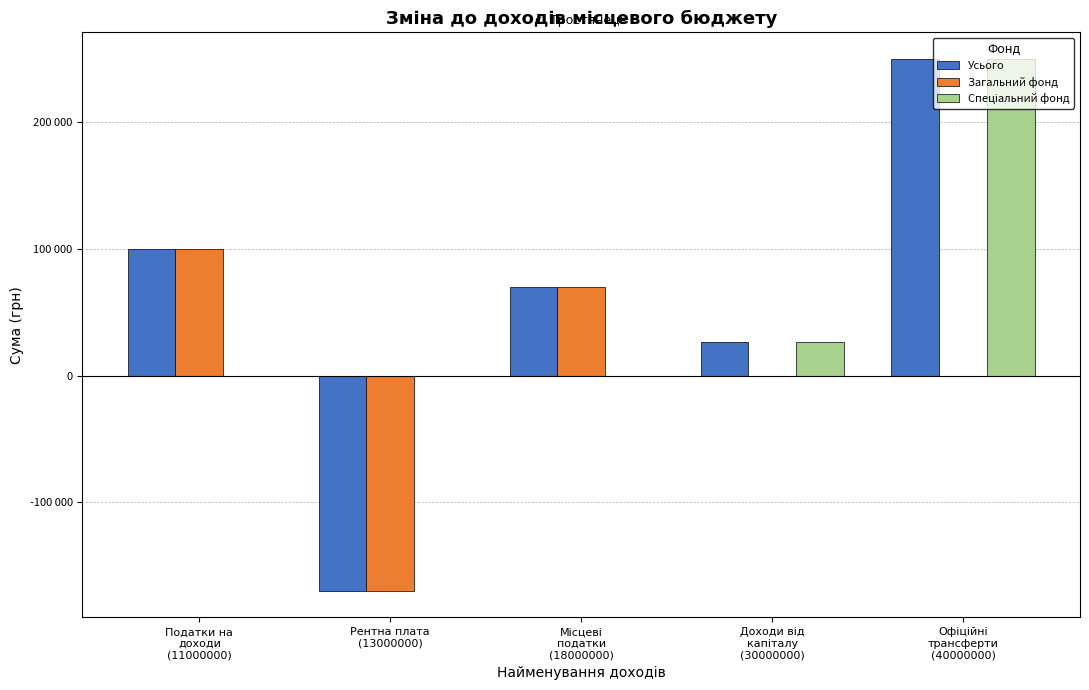

Are the bars grouped side by side (vs. stacked)?

Yes